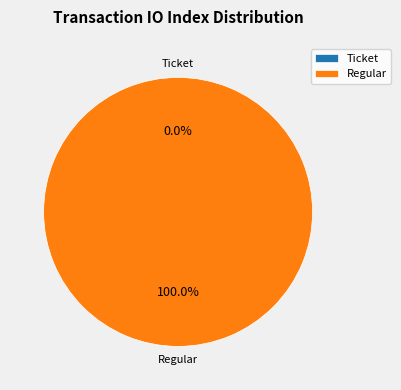

What is the smallest slice in the pie chart?

Ticket